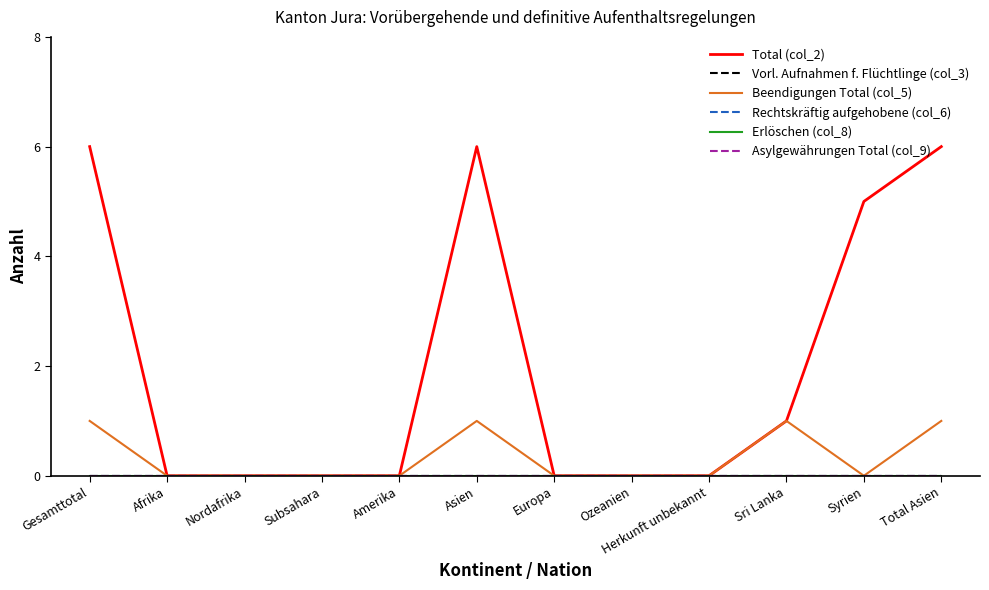

Does the chart display data point markers on the line(s)?

No